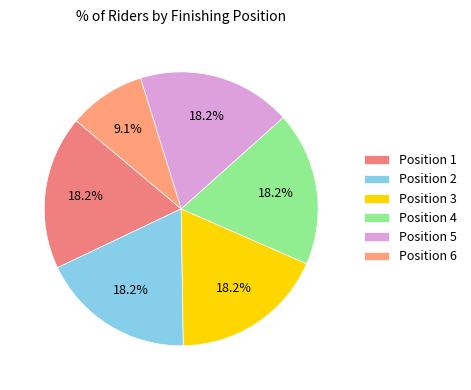

To the nearest percent, what percentage of the pie is Position 5?

18%